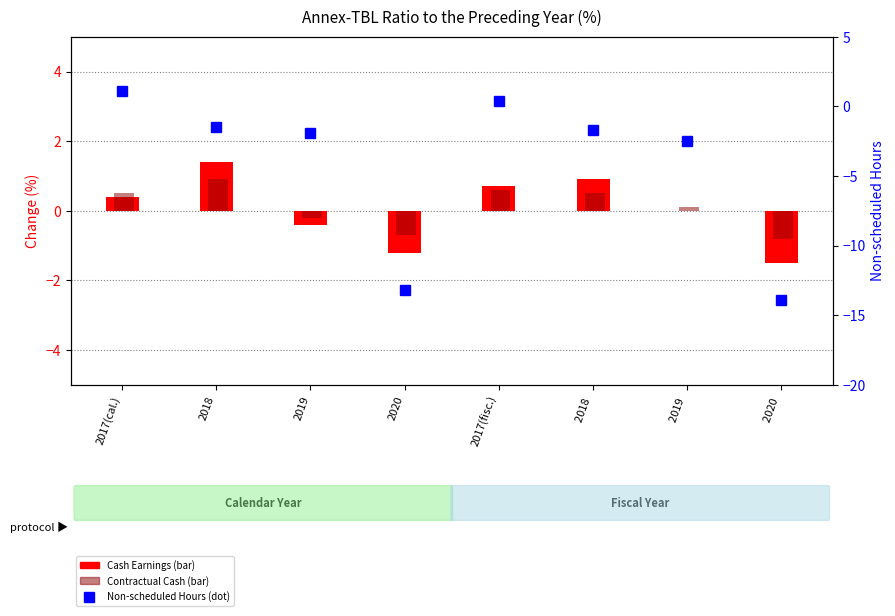

How many data points does each series have?

8